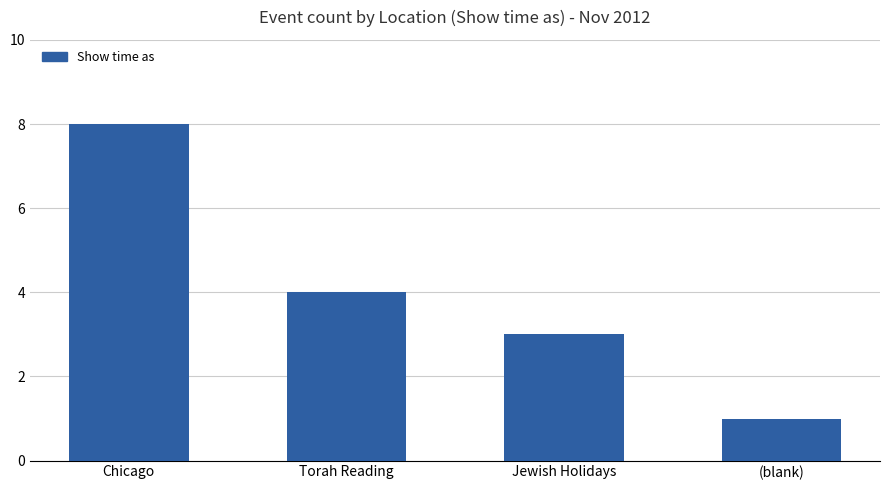

List the labels in order of value, smallest first.

(blank), Jewish Holidays, Torah Reading, Chicago